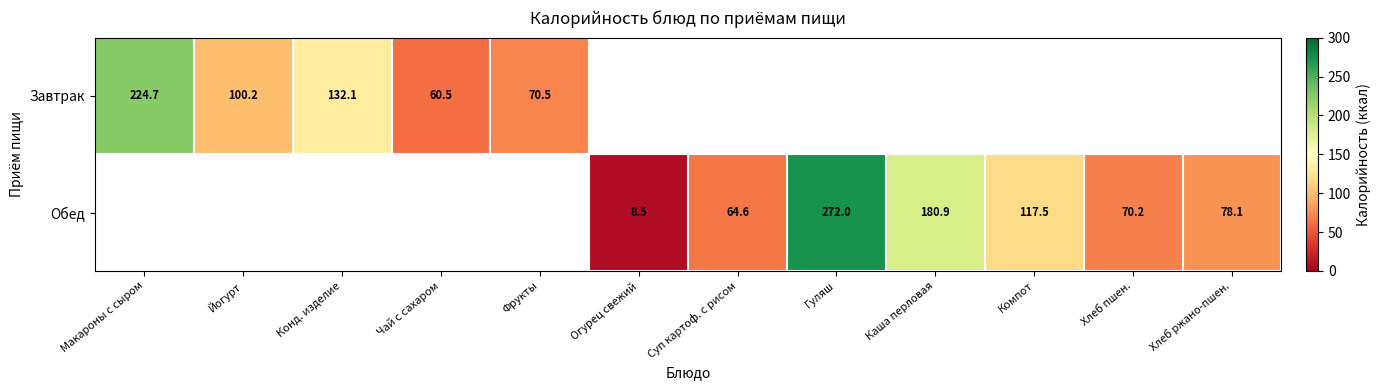

Is it true that Обед equals 4.0 at Огурец свежий?

False